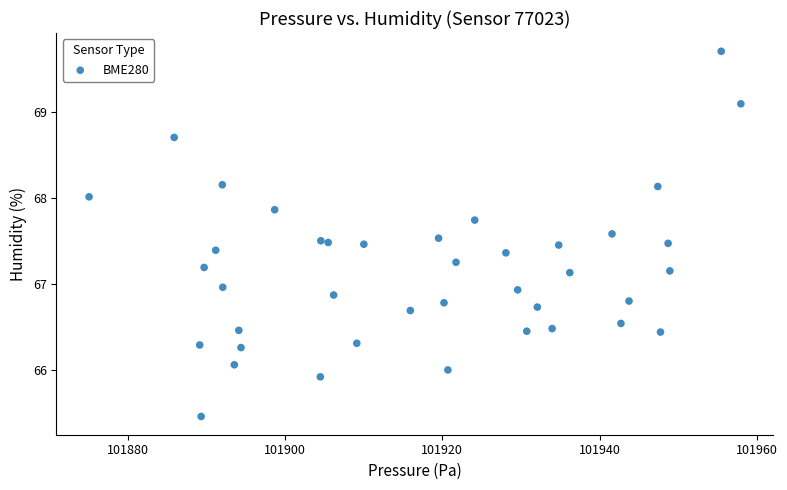

What is the range of X values (max minus min)?

82.9